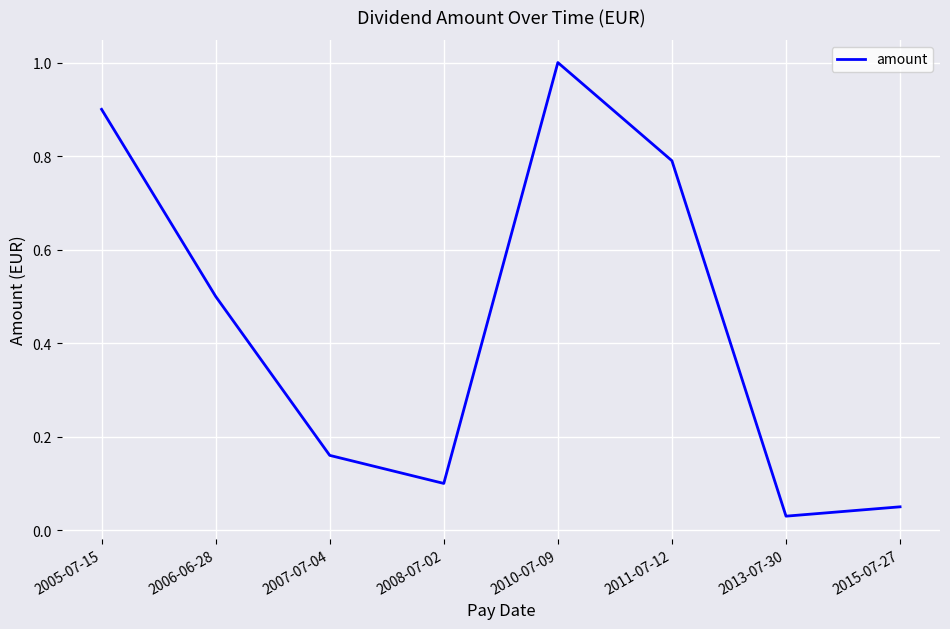

List the labels in order of value, largest first.

2010-07-09, 2005-07-15, 2011-07-12, 2006-06-28, 2007-07-04, 2008-07-02, 2015-07-27, 2013-07-30